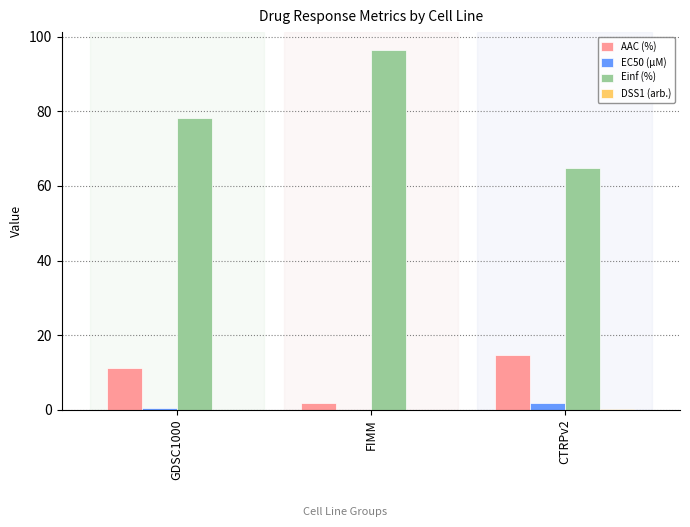

The value of DSS1 (arb.) at GDSC1000 is 0.0. True or false?

True